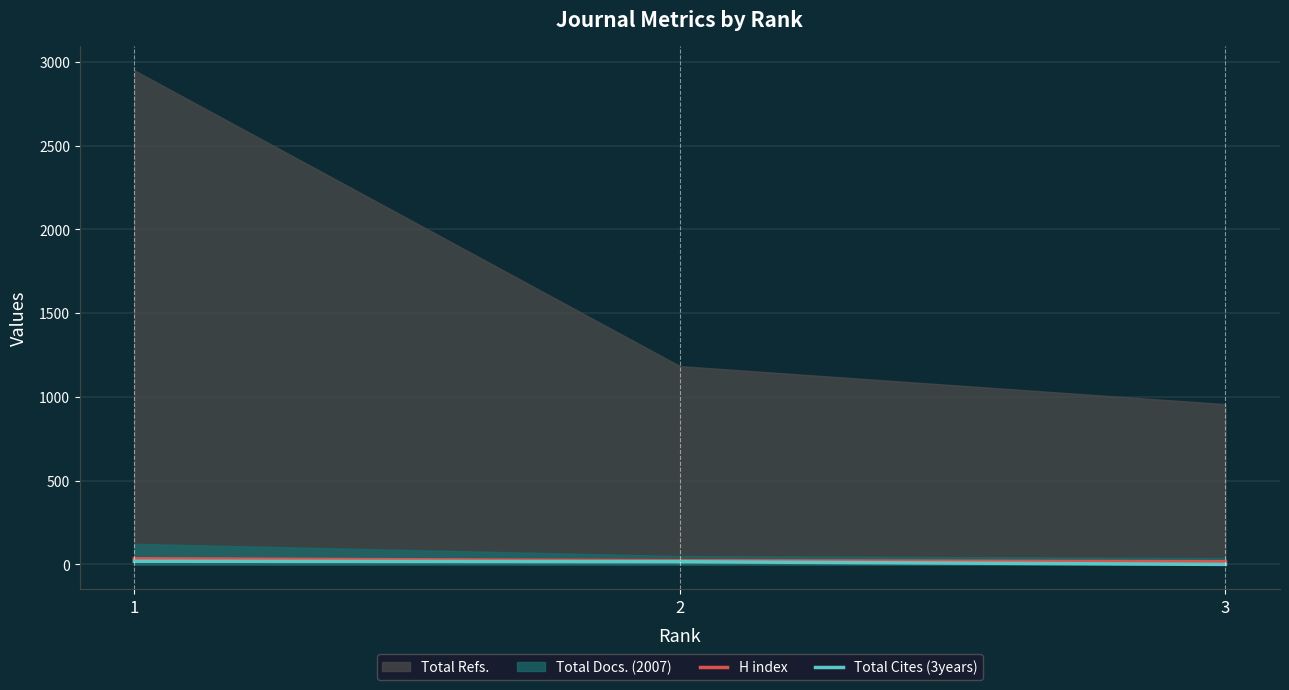

True or false: H index has a value of 28 at 3.

False